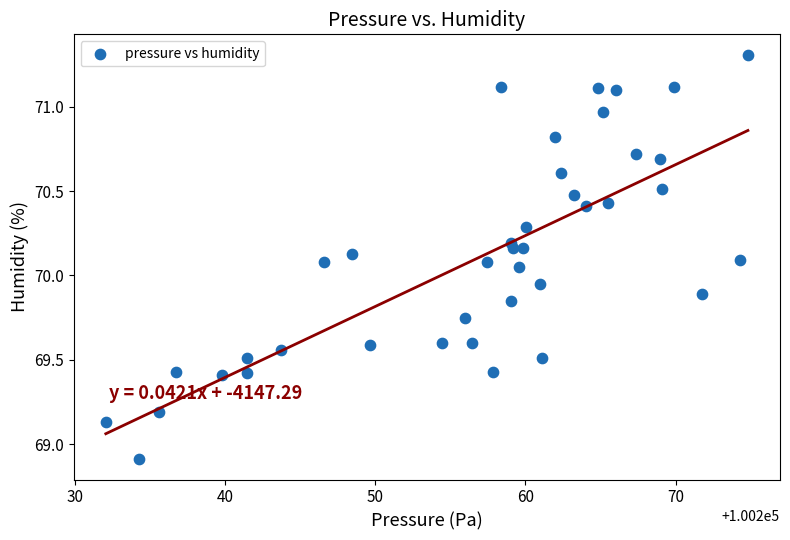

What is the range of X values (max minus min)?

42.8